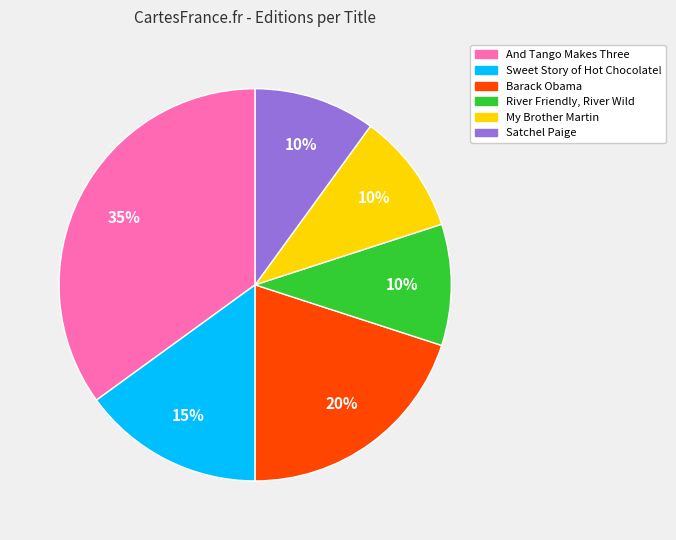

Do My Brother Martin and And Tango Makes Three together represent more than half of the pie?

No